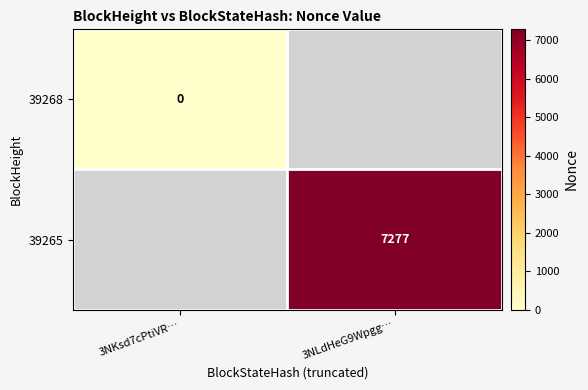

True or false: 39265 has a value of 13023 at 3NLdHeG9Wpgg….

False